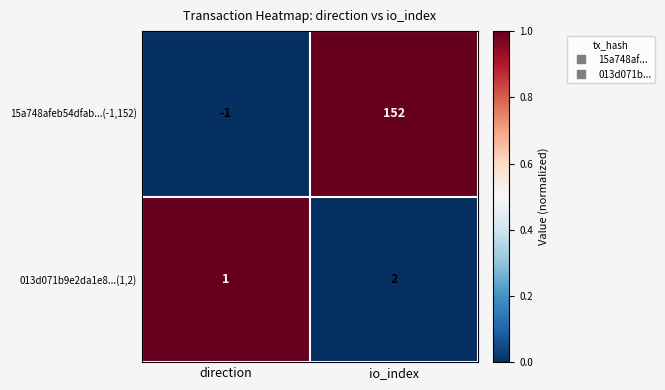

What is the difference between the maximum and minimum values in the 15a748afeb54dfab...(-1,152) series?

153